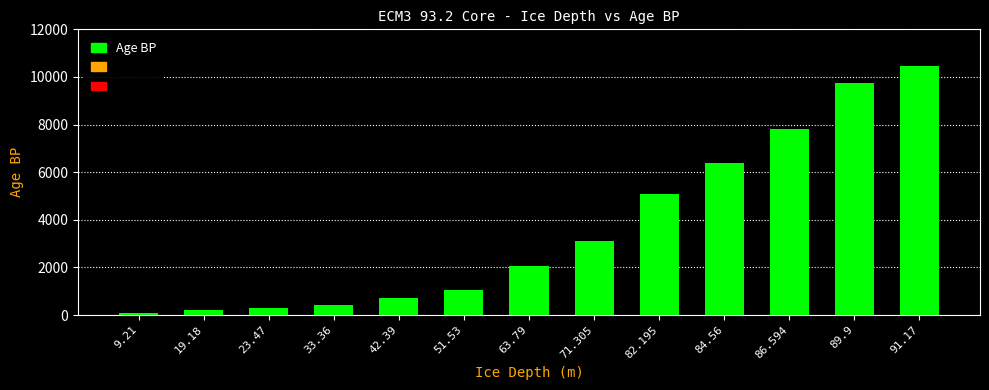

The chart shows a value of 6393 at 84.56. True or false?

True